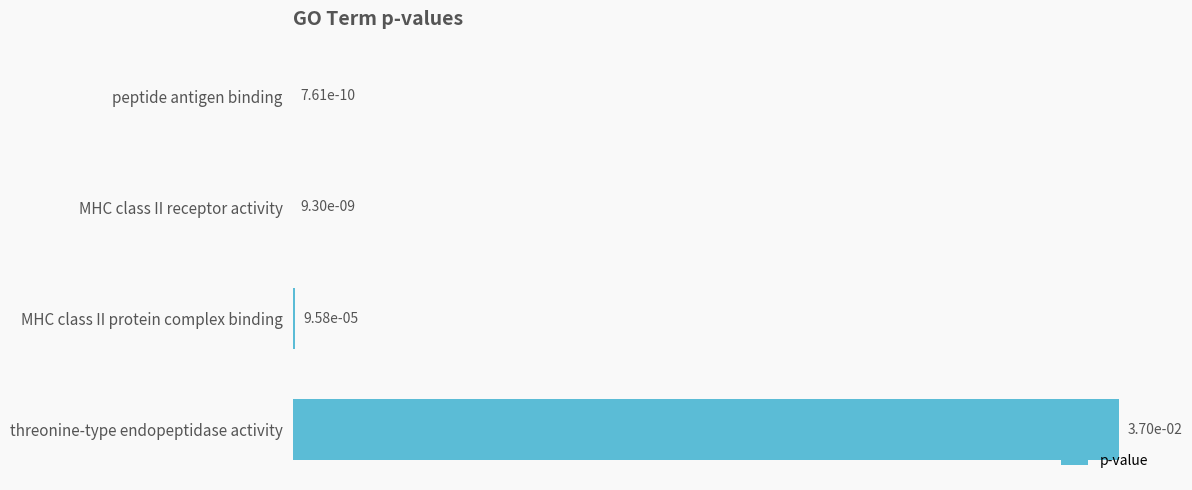

How many data points does each series have?

4